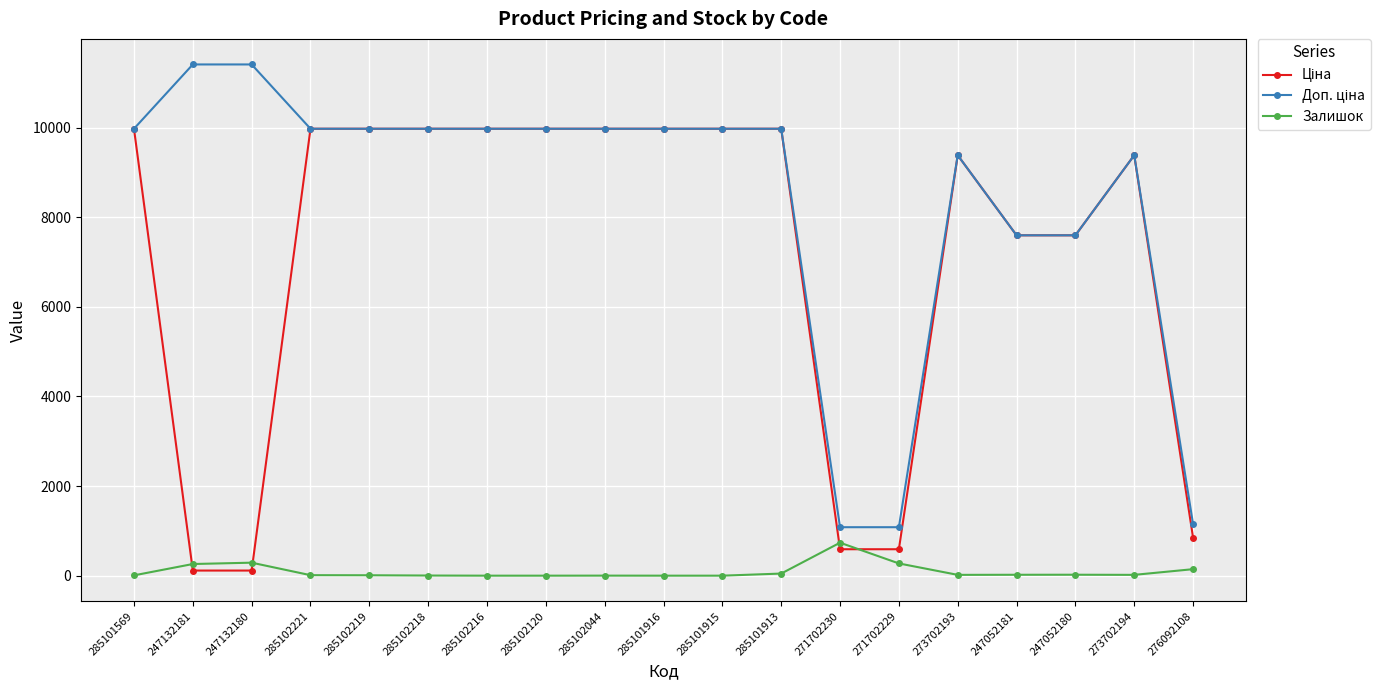

How many lines are shown in the chart?

3